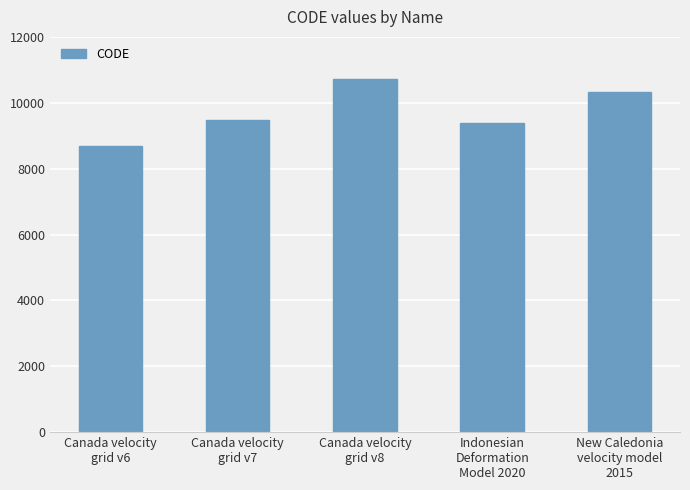

The value at New Caledonia
velocity model
2015 is 7147. True or false?

False